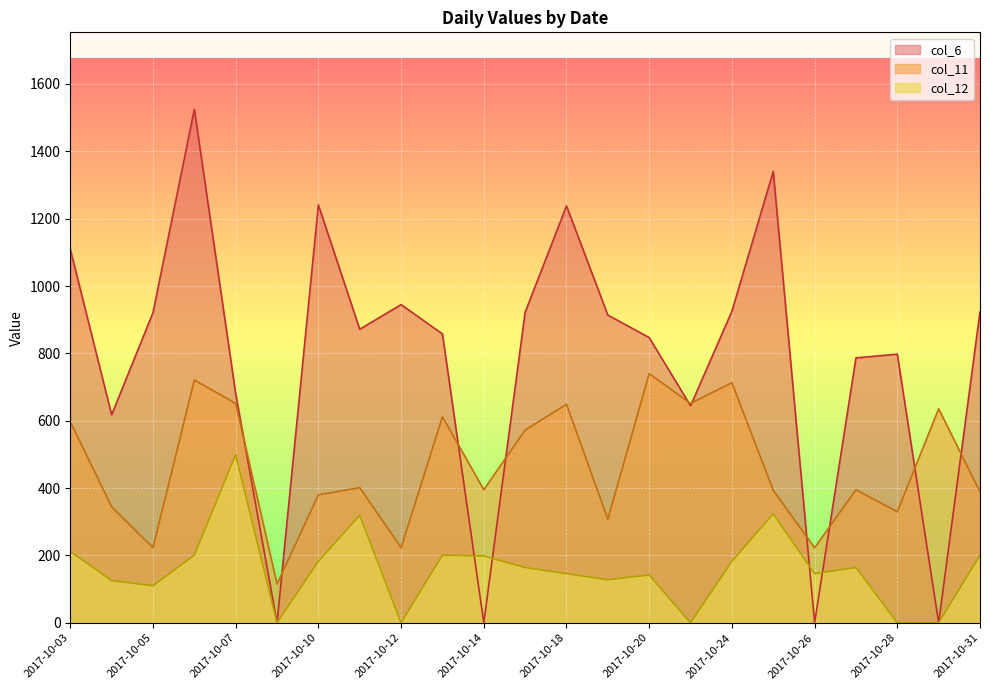

What is the difference between the col_6 values at 2017-10-05 and 2017-10-10?

320.1